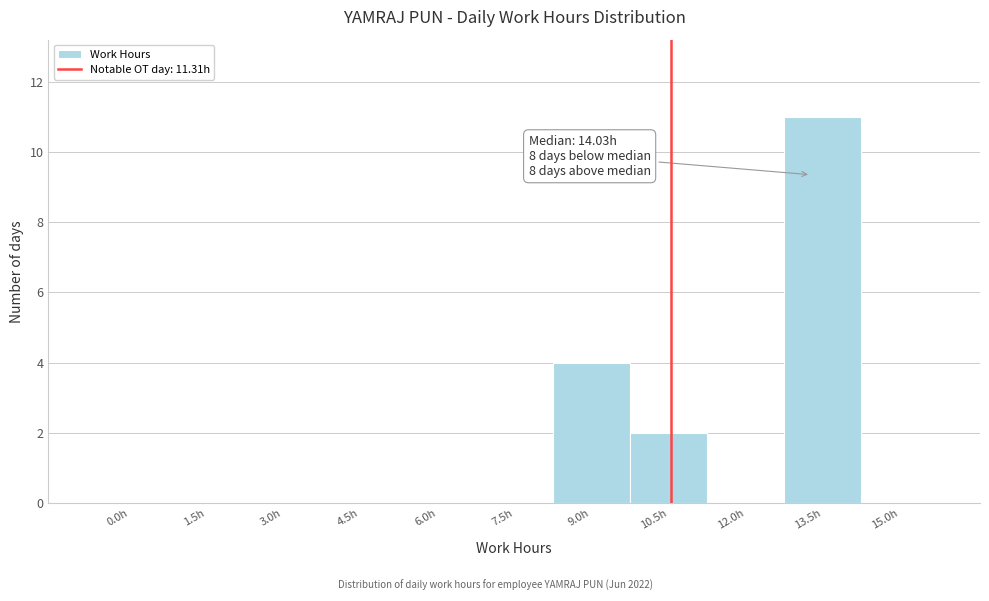

Reading left to right, what are all the values shown in this chart?

0.0h=0	1.5h=0	3.0h=0	4.5h=0	6.0h=0	7.5h=0	9.0h=4	10.5h=2	12.0h=0	13.5h=11	15.0h=0